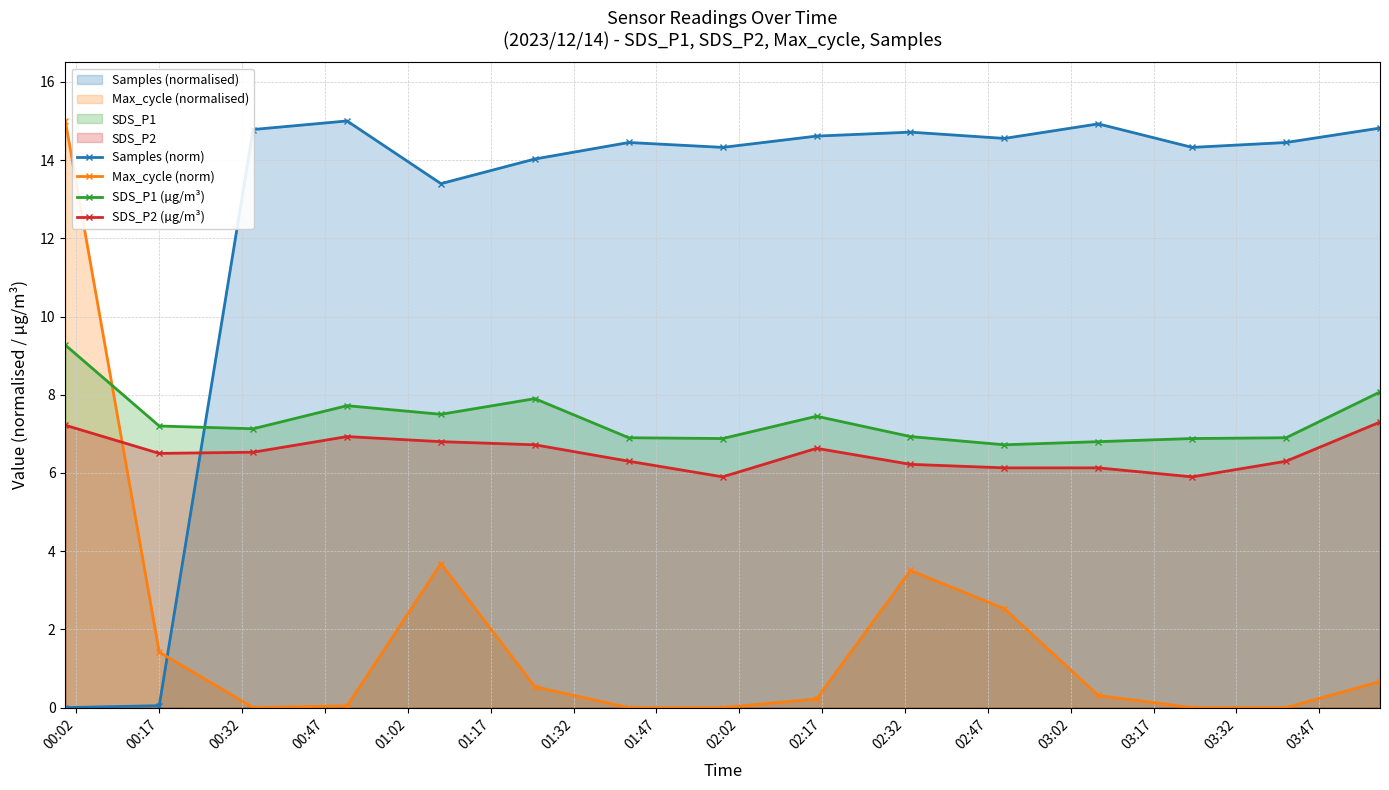

What is the average value of the Max_cycle (norm) series?

1.9